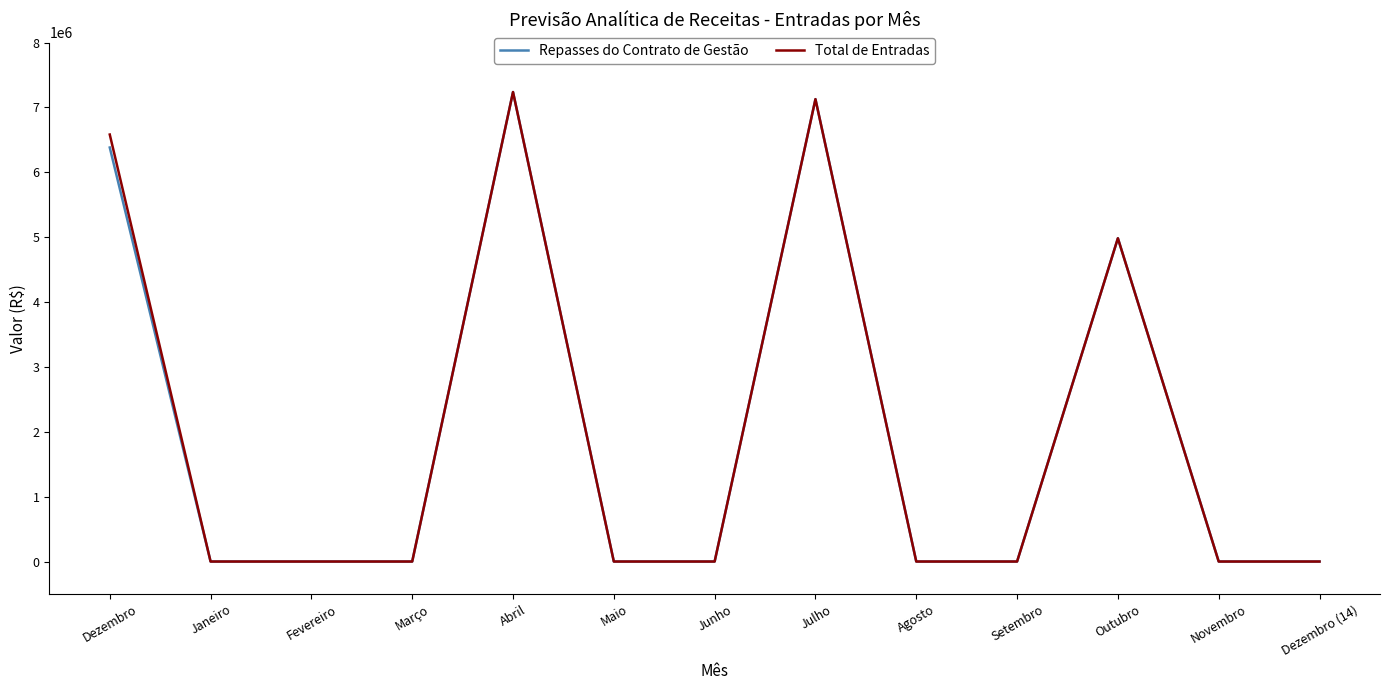

Reading left to right, what are all the values shown in this chart?

Repasses do Contrato de Gestão: 6382376.9	0.0	0.0	0.0	7237357.2	0.0	0.0	7127522.1	0.0	0.0	4983427.3	0.0	0.0
Total de Entradas: 6582376.9	0.0	0.0	0.0	7237357.2	0.0	0.0	7127522.1	0.0	0.0	4983427.3	0.0	0.0